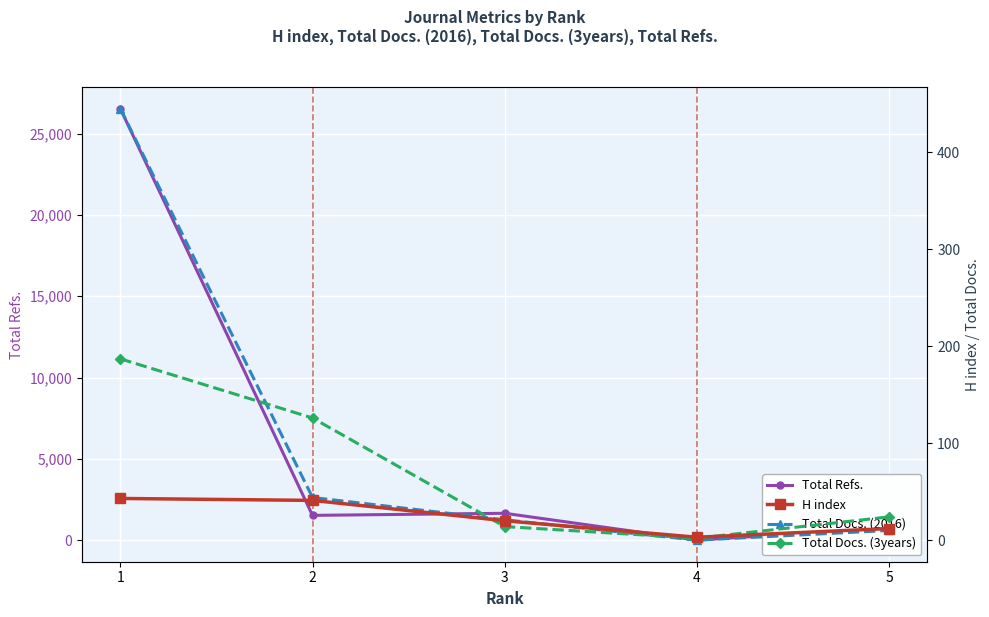

What are all the series names shown in the legend?

Total Refs., H index, Total Docs. (2016), Total Docs. (3years)